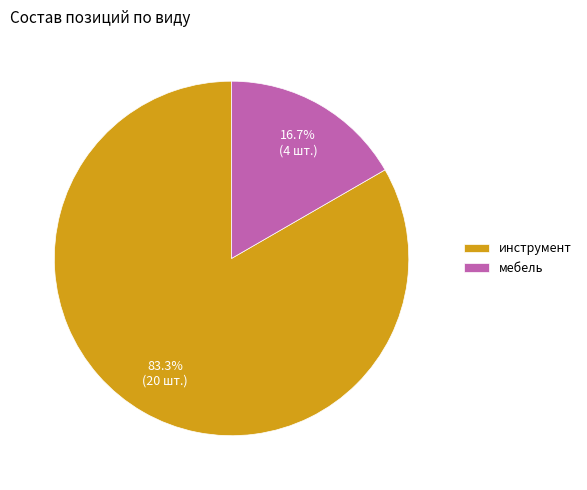

What percentage is the мебель slice, to the nearest percent?

17%